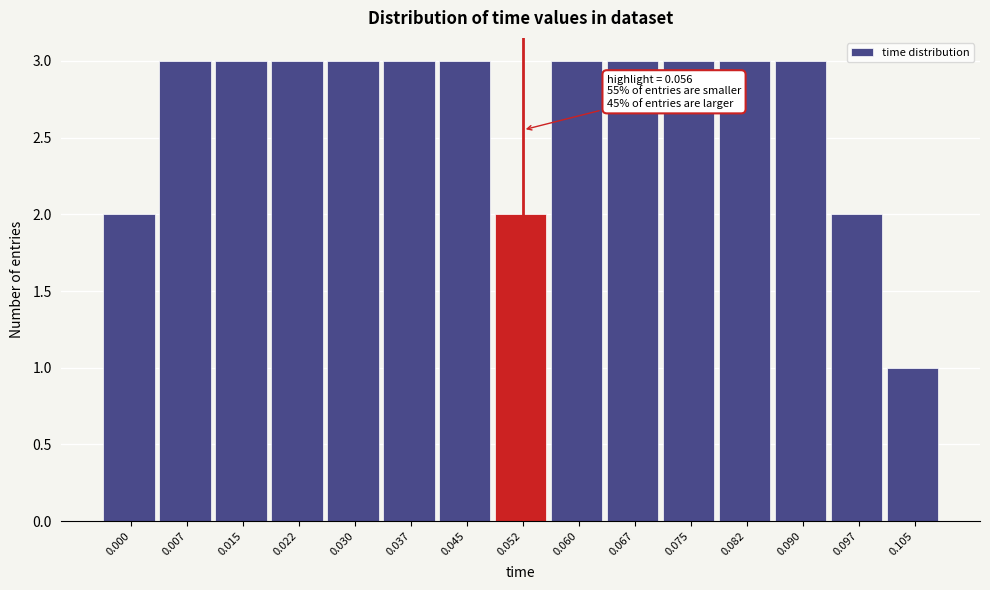

Reading left to right, transcribe all the data shown in this chart.

0.000=2	0.007=3	0.015=3	0.022=3	0.030=3	0.037=3	0.045=3	0.052=2	0.060=3	0.067=3	0.075=3	0.082=3	0.090=3	0.097=2	0.105=1